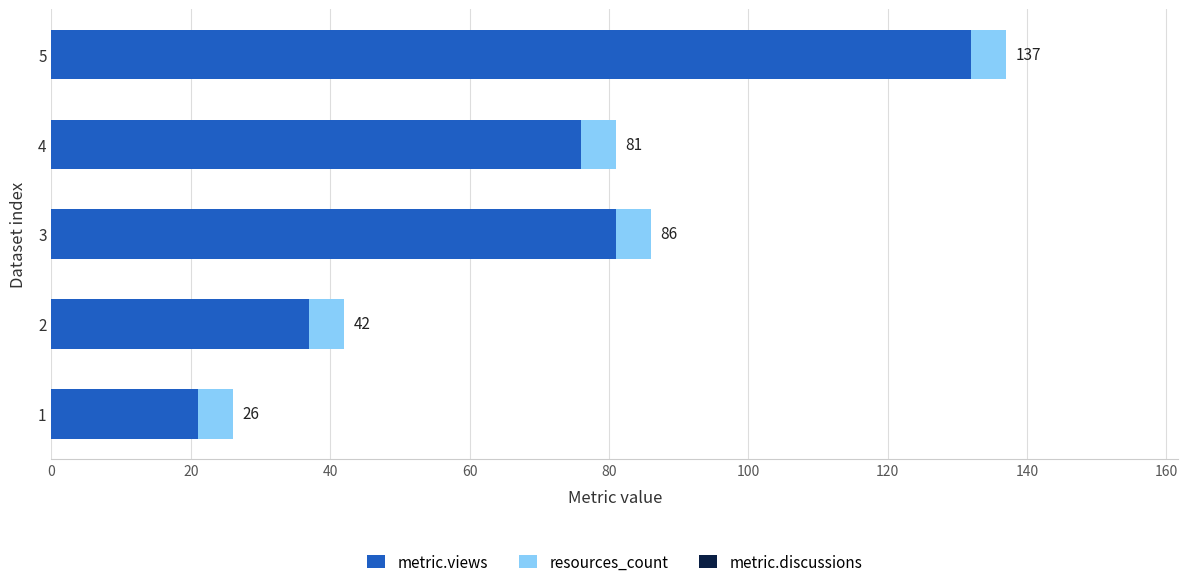

How many values in the metric.views series exceed 76?

2